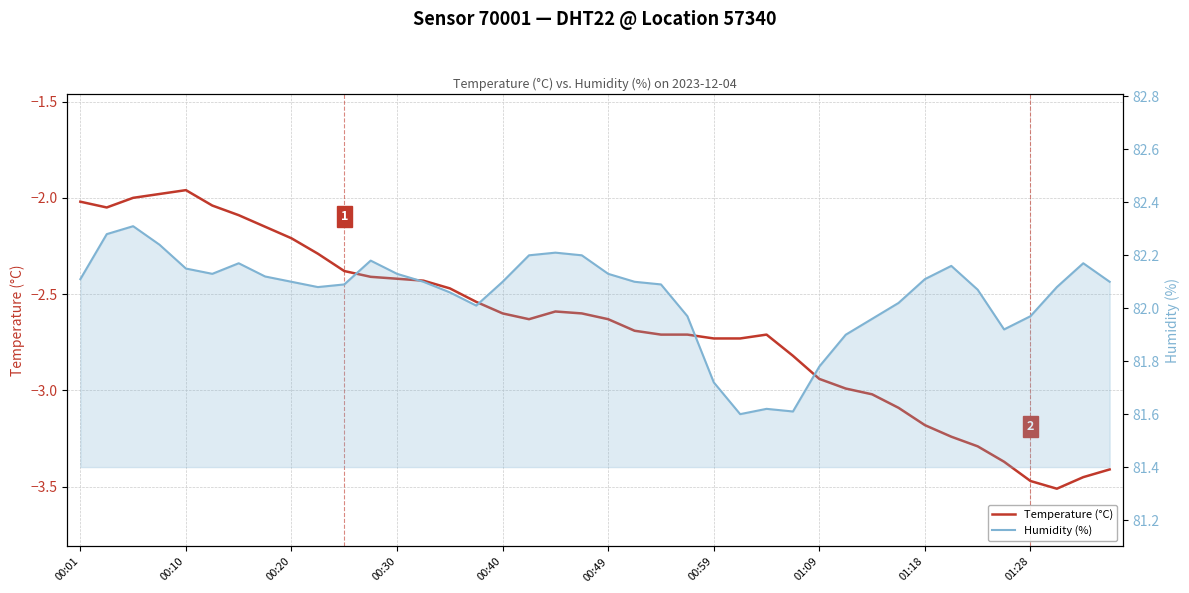

Reading left to right, transcribe all the data shown in this chart.

Temperature (°C): -2.0	-2.0	-2.0	-2.0	-2.0	-2.0	-2.1	-2.1	-2.2	-2.3	-2.4	-2.4	-2.4	-2.4	-2.5	-2.5	-2.6	-2.6	-2.6	-2.6	-2.6	-2.7	-2.7	-2.7	-2.7	-2.7	-2.7	-2.8	-2.9	-3.0	-3.0	-3.1	-3.2	-3.2	-3.3	-3.4	-3.5	-3.5	-3.5	-3.4
Humidity (%): 82.1	82.3	82.3	82.2	82.2	82.1	82.2	82.1	82.1	82.1	82.1	82.2	82.1	82.1	82.1	82.0	82.1	82.2	82.2	82.2	82.1	82.1	82.1	82.0	81.7	81.6	81.6	81.6	81.8	81.9	82.0	82.0	82.1	82.2	82.1	81.9	82.0	82.1	82.2	82.1